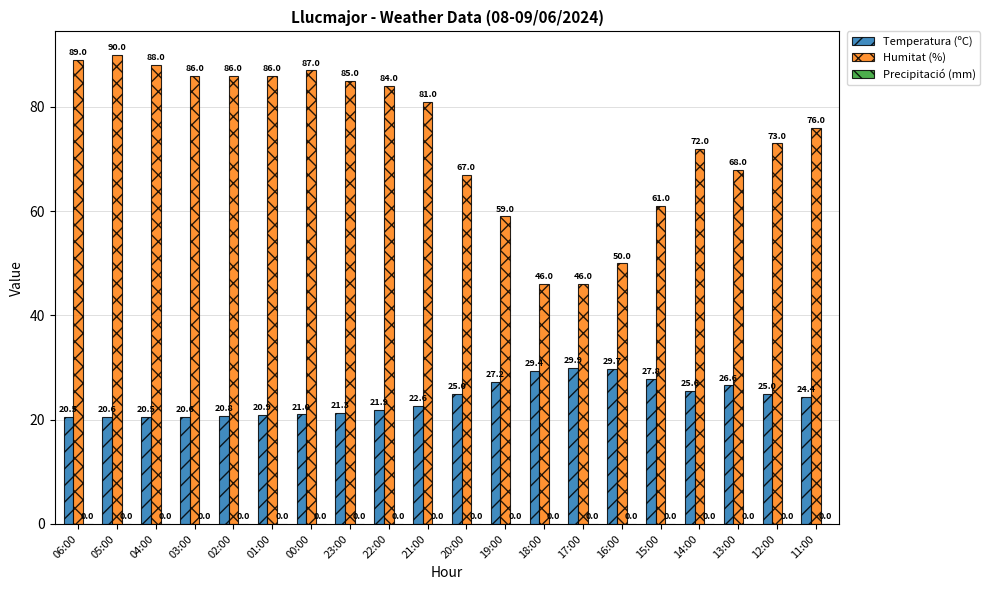

What is the label of the 19th bar from the left?

12:00